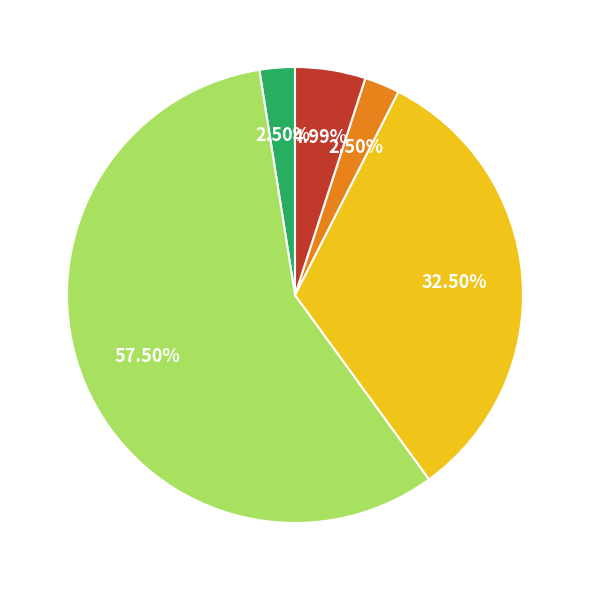

Is there a majority slice in this chart?

Yes